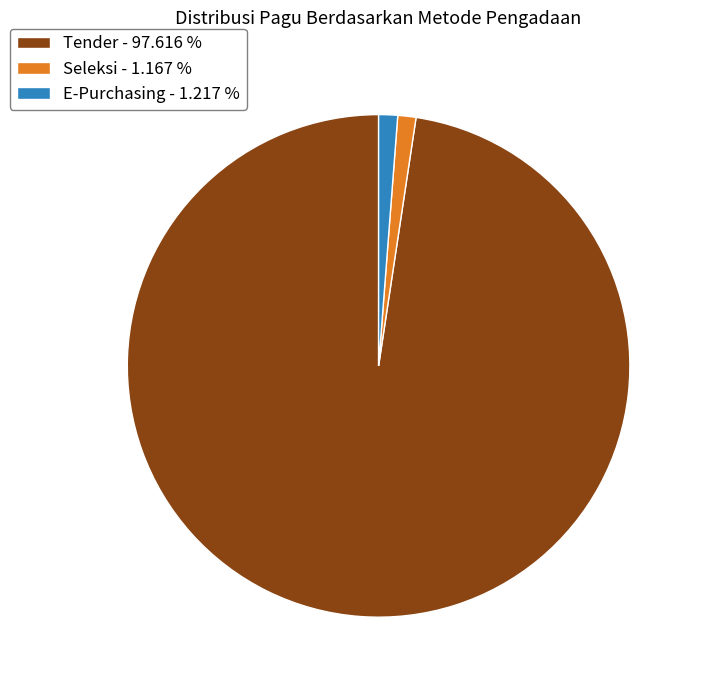

Combined, do Tender - 97.616 % and Seleksi - 1.167 % account for over 50%?

Yes